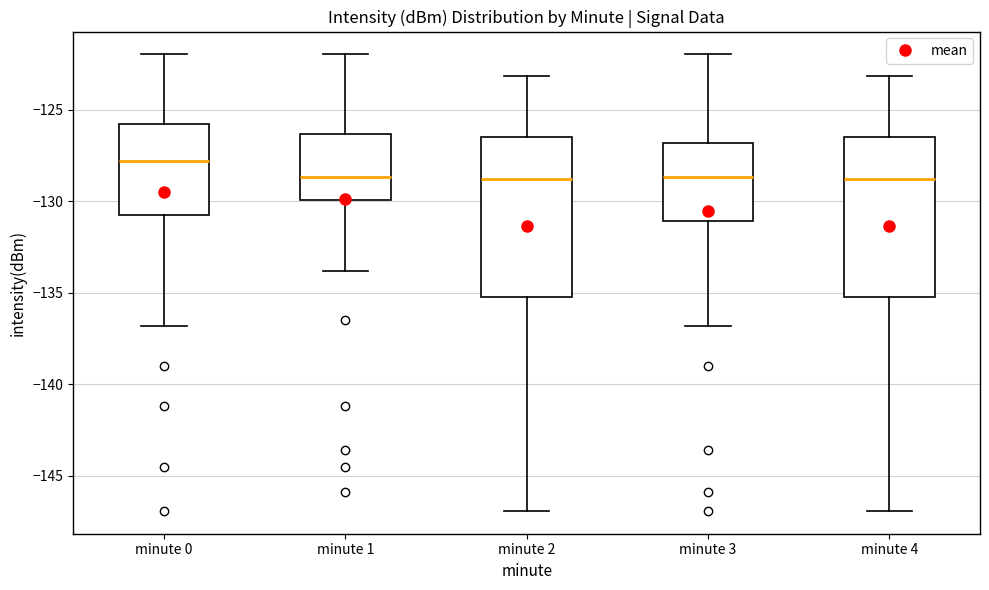

Reading left to right, transcribe this box plot: for each box, give where its median line is, the range the box spans, and where its two whiskers end, as read against the y-axis. The values are not printed on the chart, so give them approximately, as read against the axis.

minute 0: median -128.0, box -131.0 to -126.0, whiskers -137.0 to -122.0
minute 1: median -128.5, box -130.0 to -126.5, whiskers -134.0 to -122.0
minute 2: median -129.0, box -135.0 to -126.5, whiskers -147.0 to -123.0
minute 3: median -128.5, box -131.0 to -127.0, whiskers -137.0 to -122.0
minute 4: median -129.0, box -135.0 to -126.5, whiskers -147.0 to -123.0